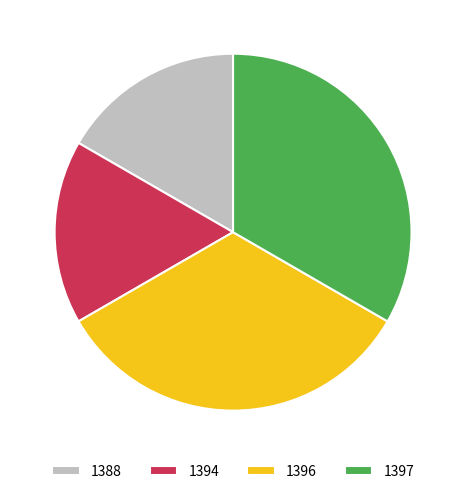

What is the ratio of the value at 1397 to the value at 1396?

1.0